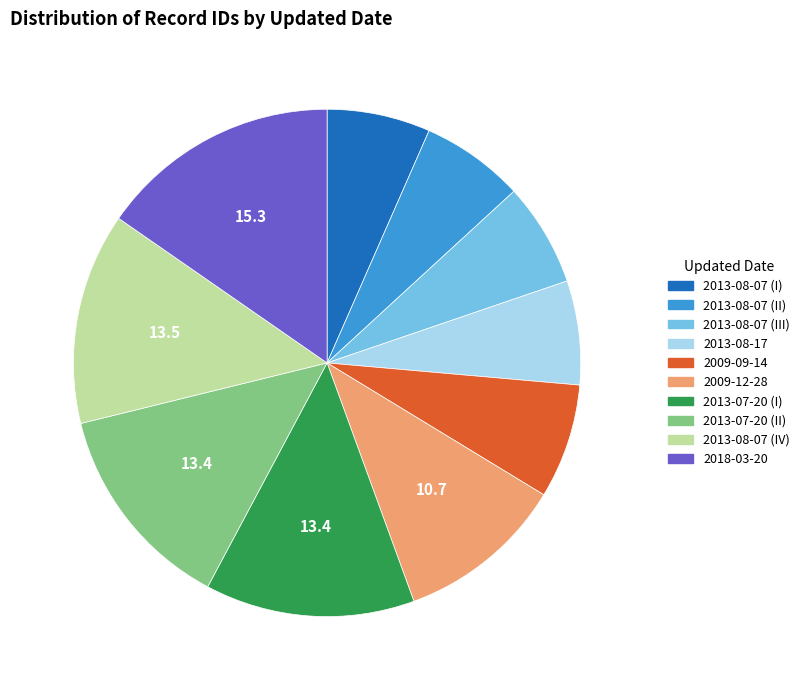

How many segments does this pie chart have?

10